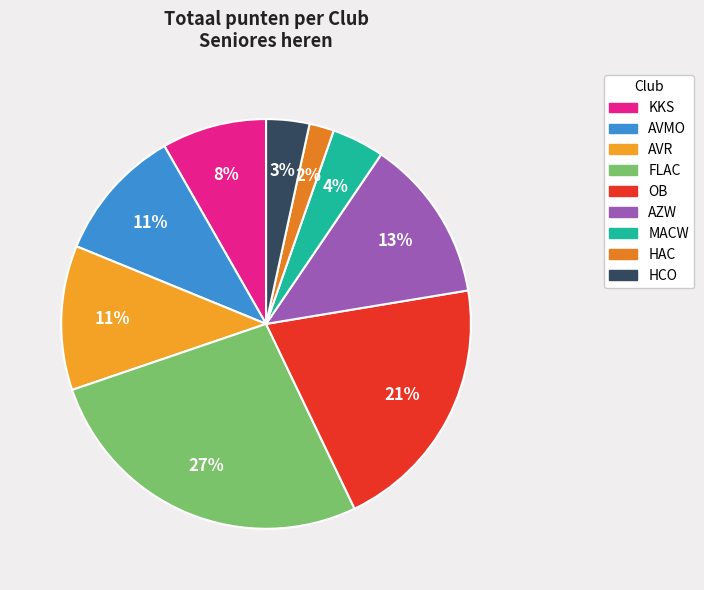

How many slices are in this pie chart?

9